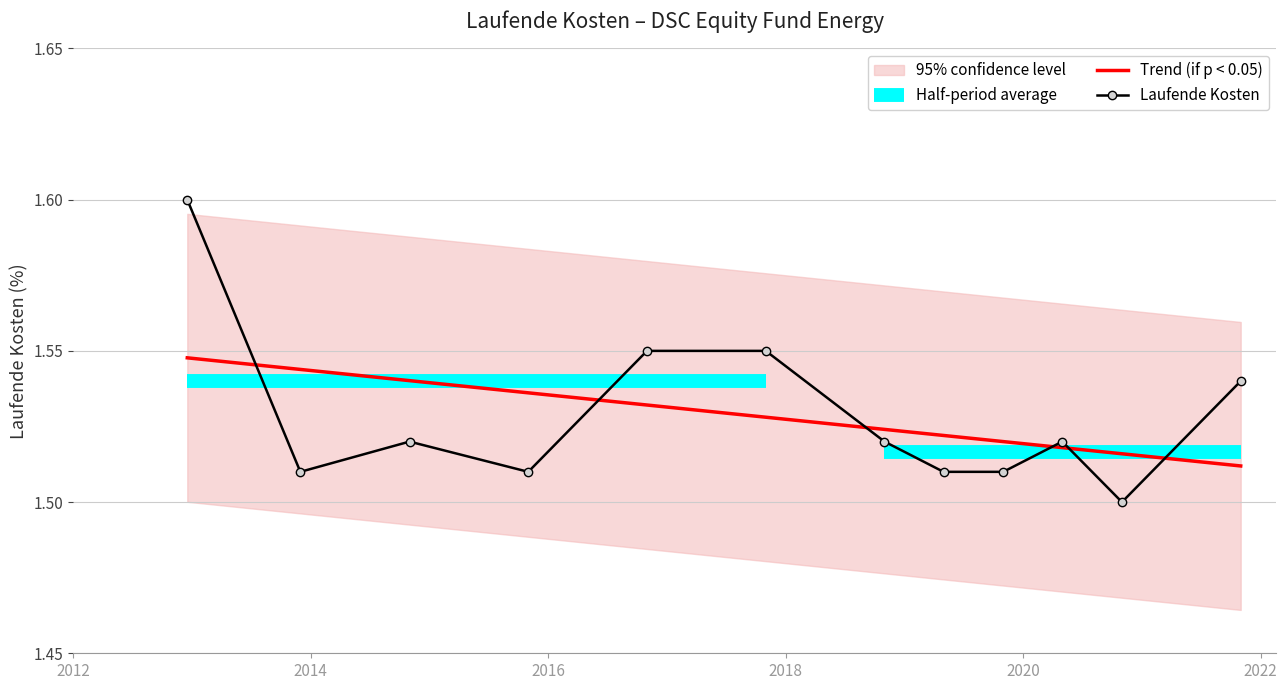

Rank the categories by value from lowest to highest.

2020-10-31, 2013-11-30, 2015-10-31, 2019-04-30, 2019-10-31, 2014-10-31, 2018-10-31, 2020-04-30, 2021-10-31, 2016-10-31, 2017-10-31, 2012-12-17